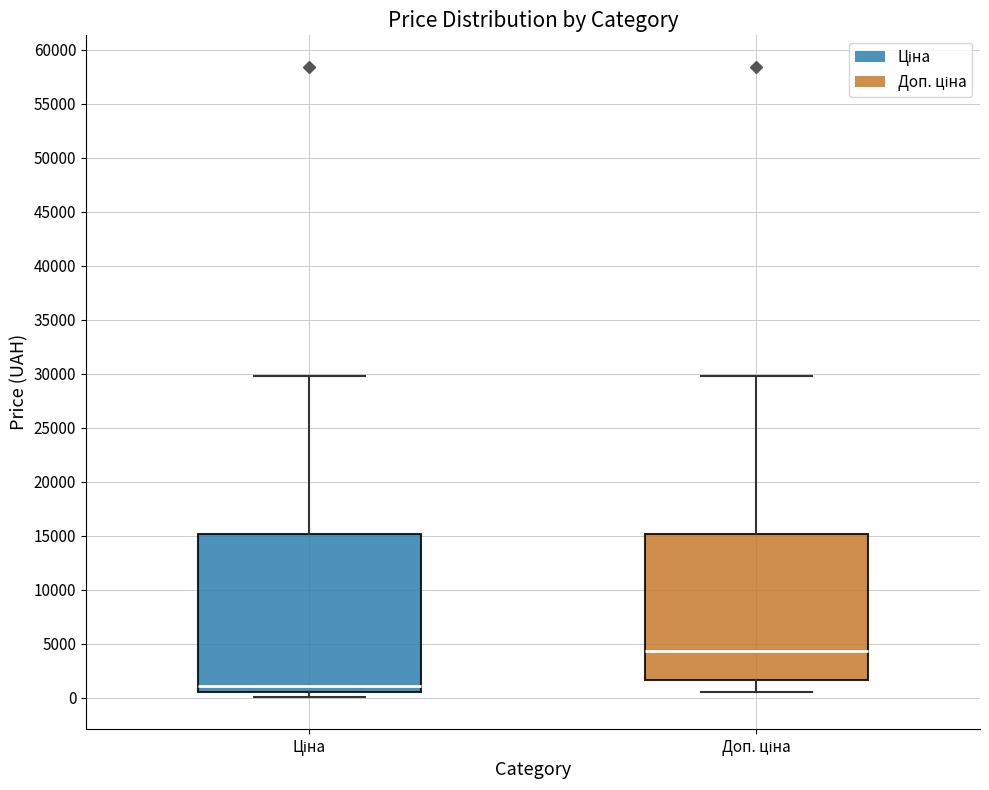

Reading left to right, transcribe this box plot: for each box, give where its median line is, the range the box spans, and where its two whiskers end, as read against the y-axis. The values are not printed on the chart, so give them approximately, as read against the axis.

Ціна: median 1000, box 500 to 15000, whiskers 0 to 29500
Доп. ціна: median 4500, box 1500 to 15000, whiskers 500 to 29500